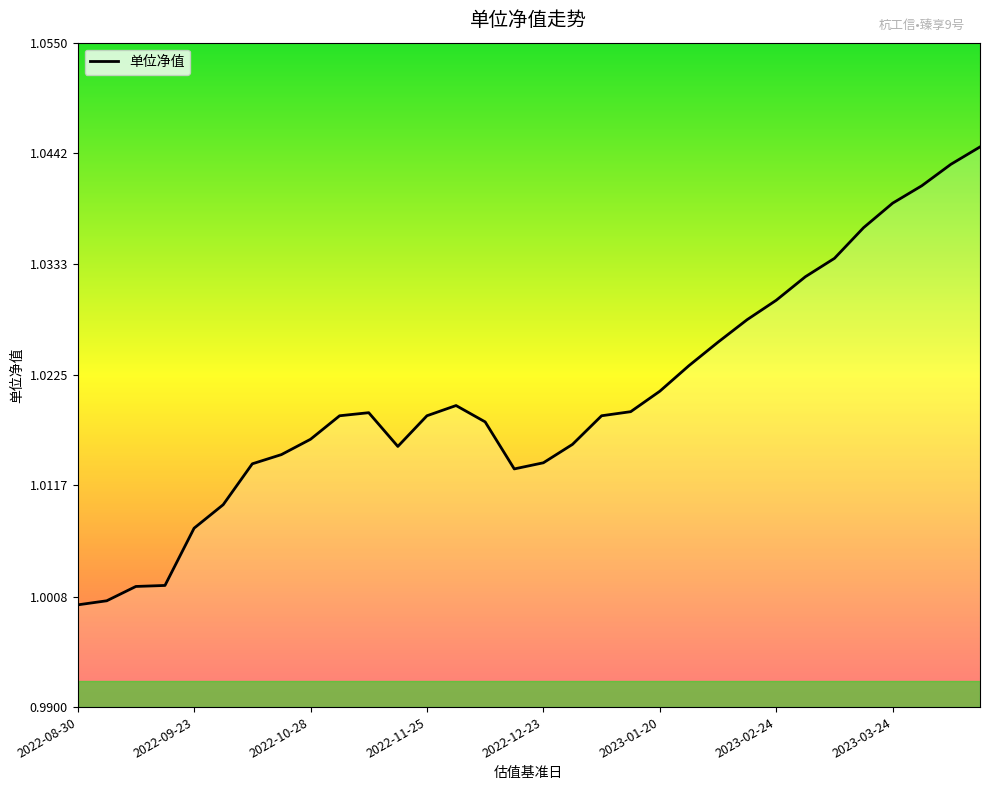

Is this an area chart (filled region under the line)?

Yes